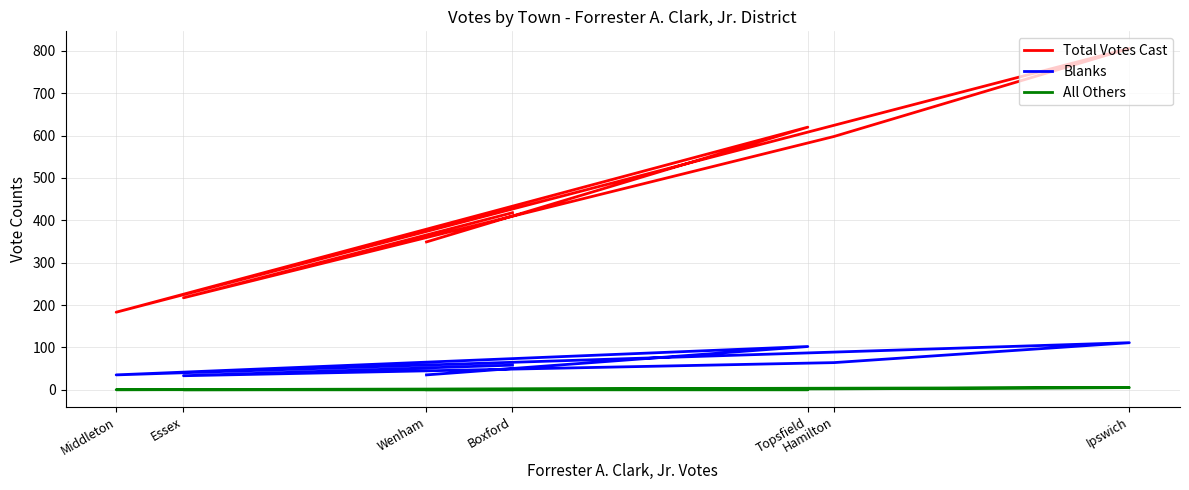

Is the value of Blanks at Middleton greater than the value of All Others at Ipswich?

Yes